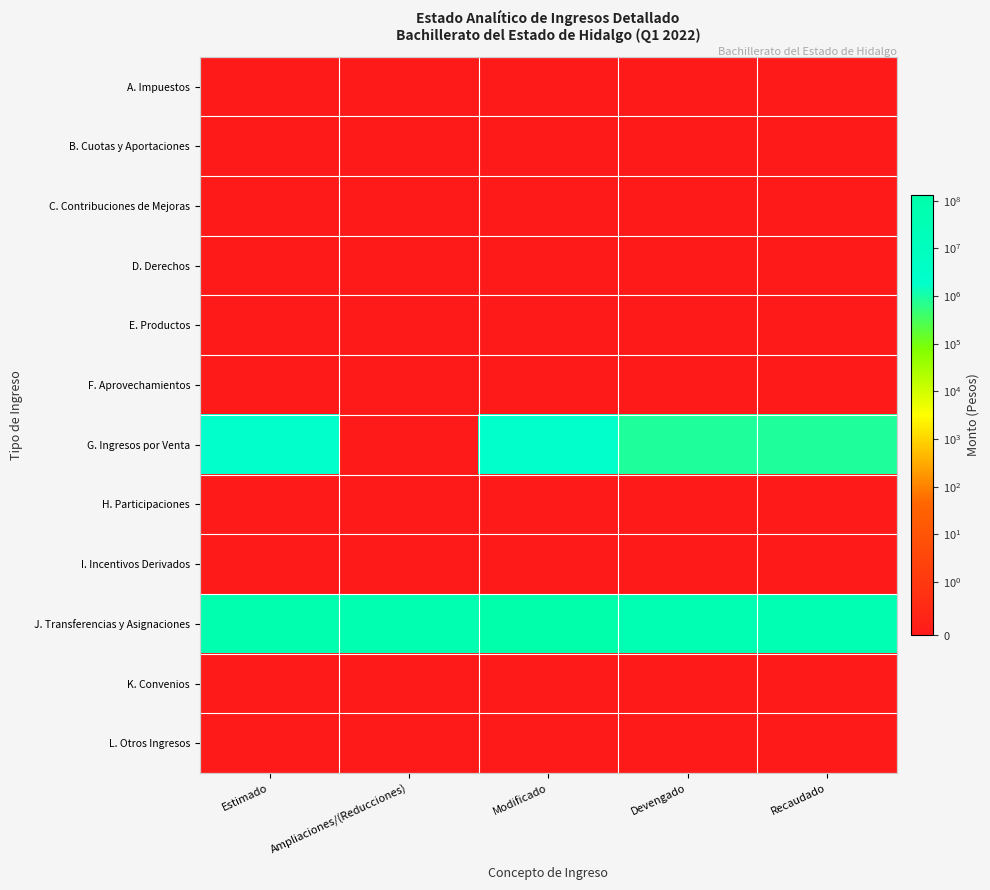

Rank the series by their maximum value, from highest to lowest.

J. Transferencias y Asignaciones, G. Ingresos por Venta, A. Impuestos, B. Cuotas y Aportaciones, C. Contribuciones de Mejoras, D. Derechos, E. Productos, F. Aprovechamientos, H. Participaciones, I. Incentivos Derivados, K. Convenios, L. Otros Ingresos